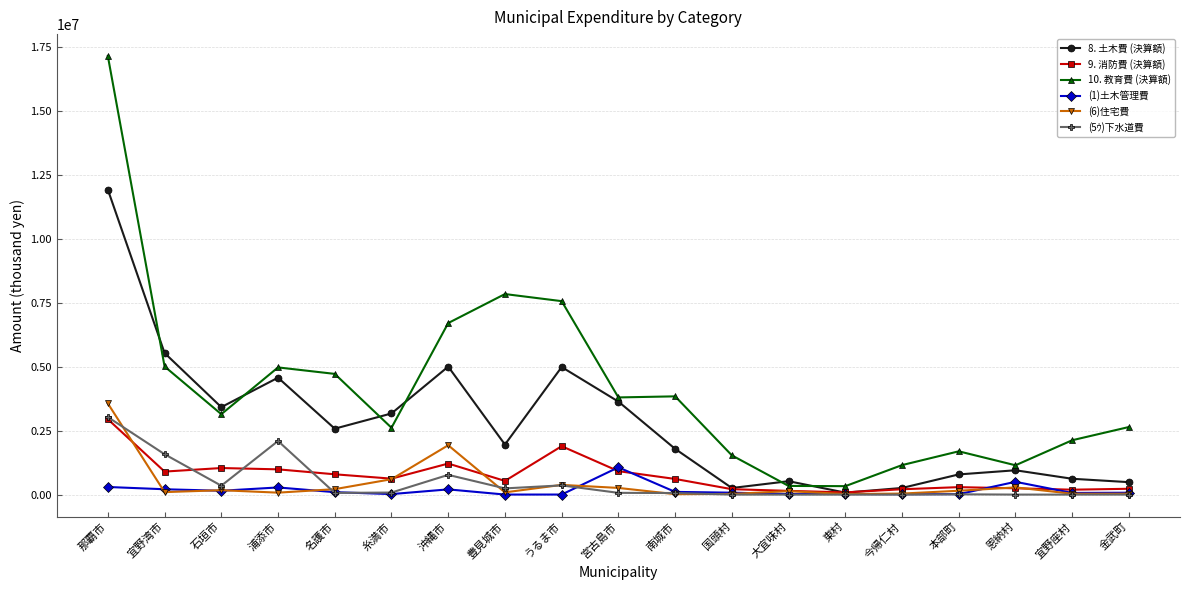

What is the difference between the highest and lowest values at 東村?

329430